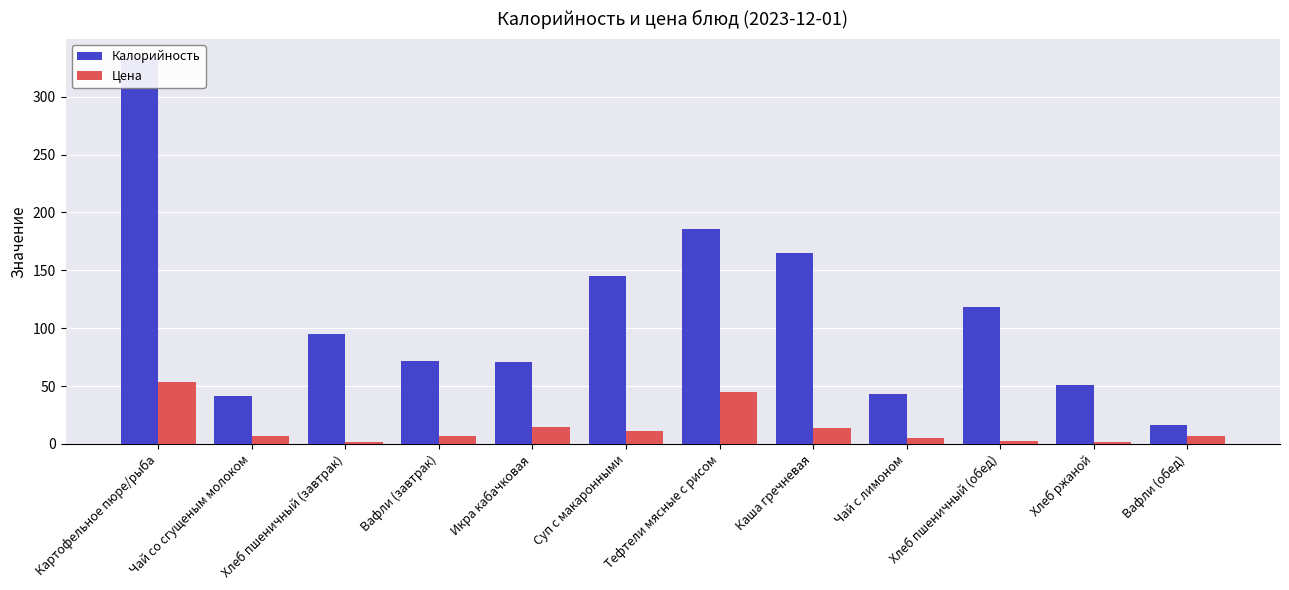

The Калорийность series shows 118.0 at Хлеб пшеничный (обед). True or false?

True